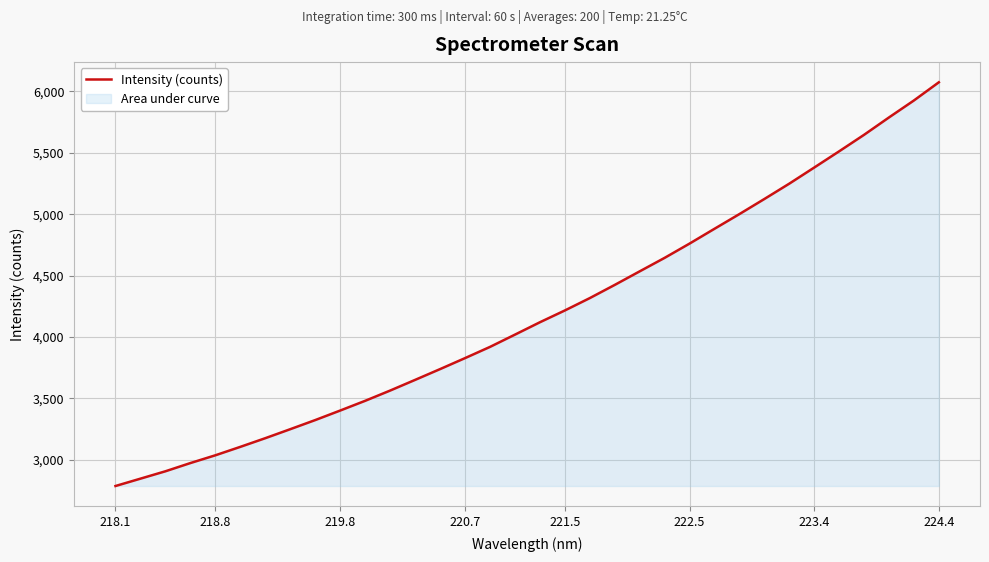

What is the maximum value shown in the chart?

6074.9